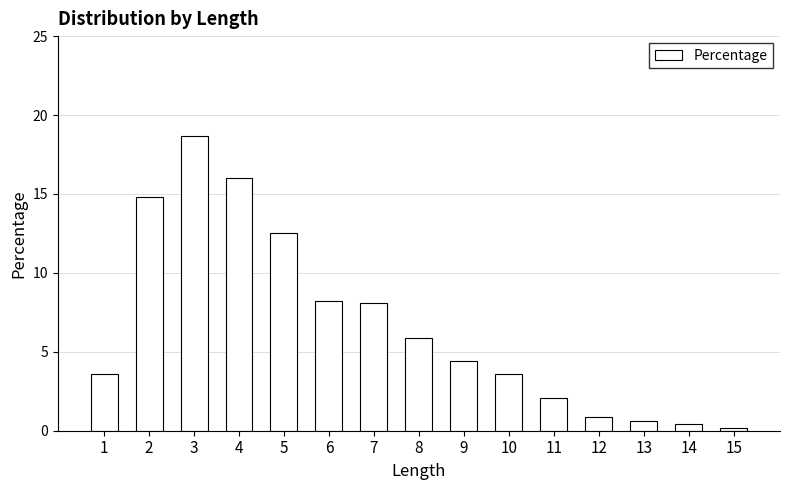

Which has a higher value, 11 or 5?

5